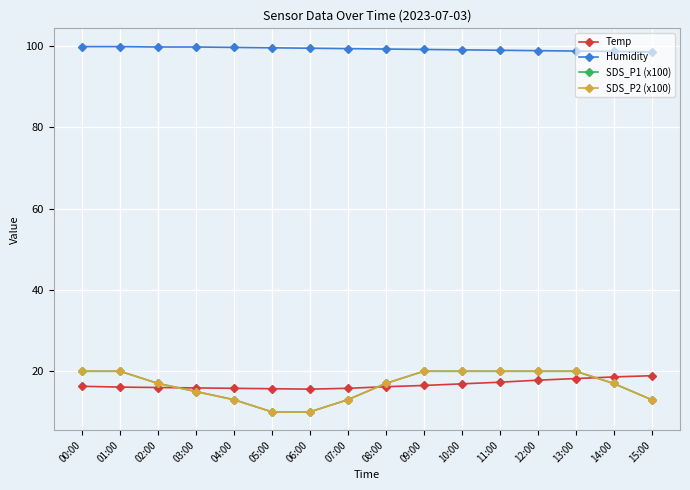

Is this an area chart (filled region under the line)?

No